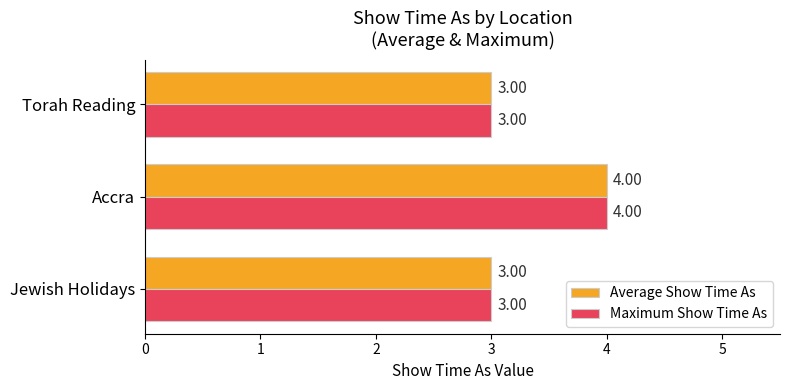

At which category is the sum across all series the highest?

Accra